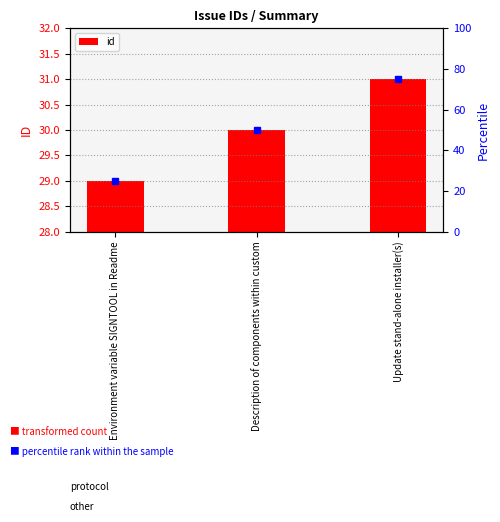

What is the difference between the maximum and second lowest values?

1